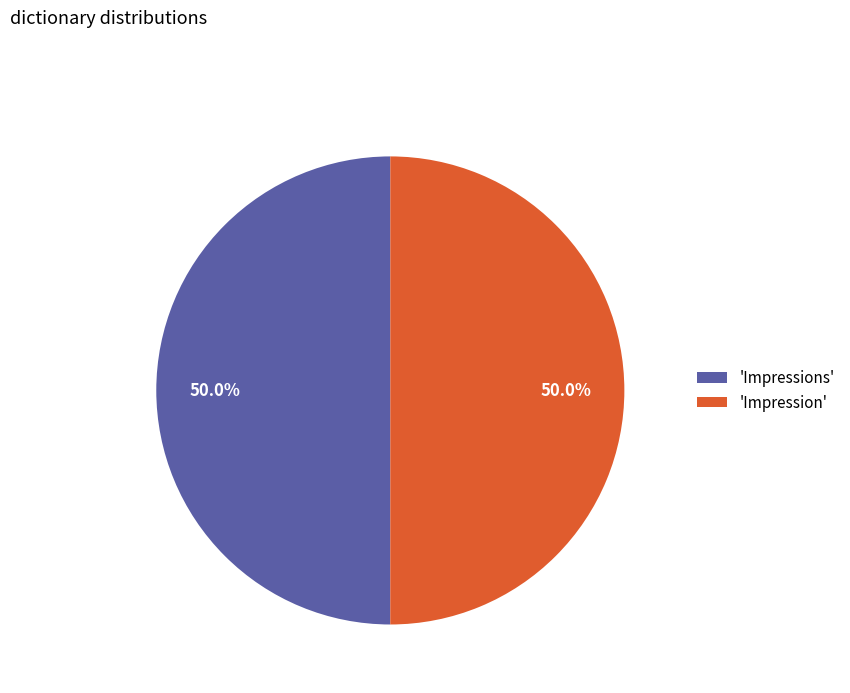

Is the sum of 'Impressions' and 'Impression' greater than half?

Yes